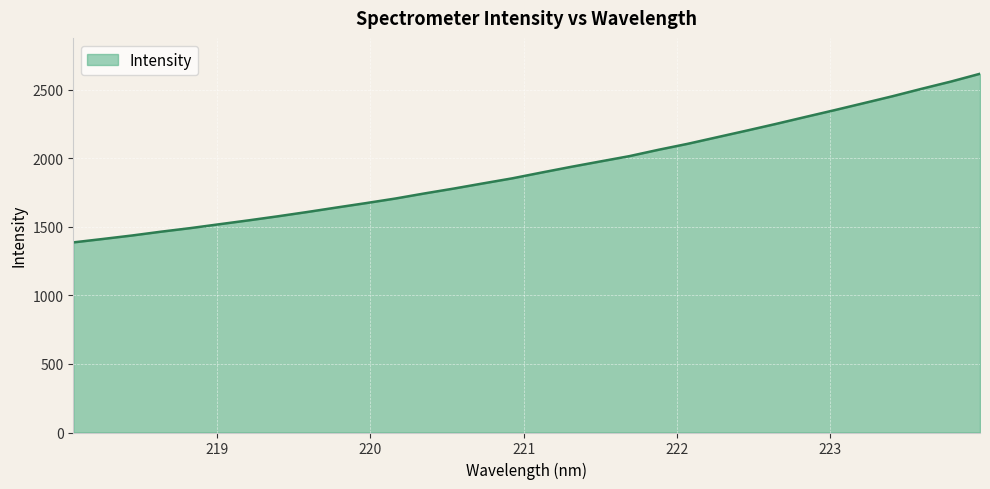

What is the greatest value displayed?

2615.8